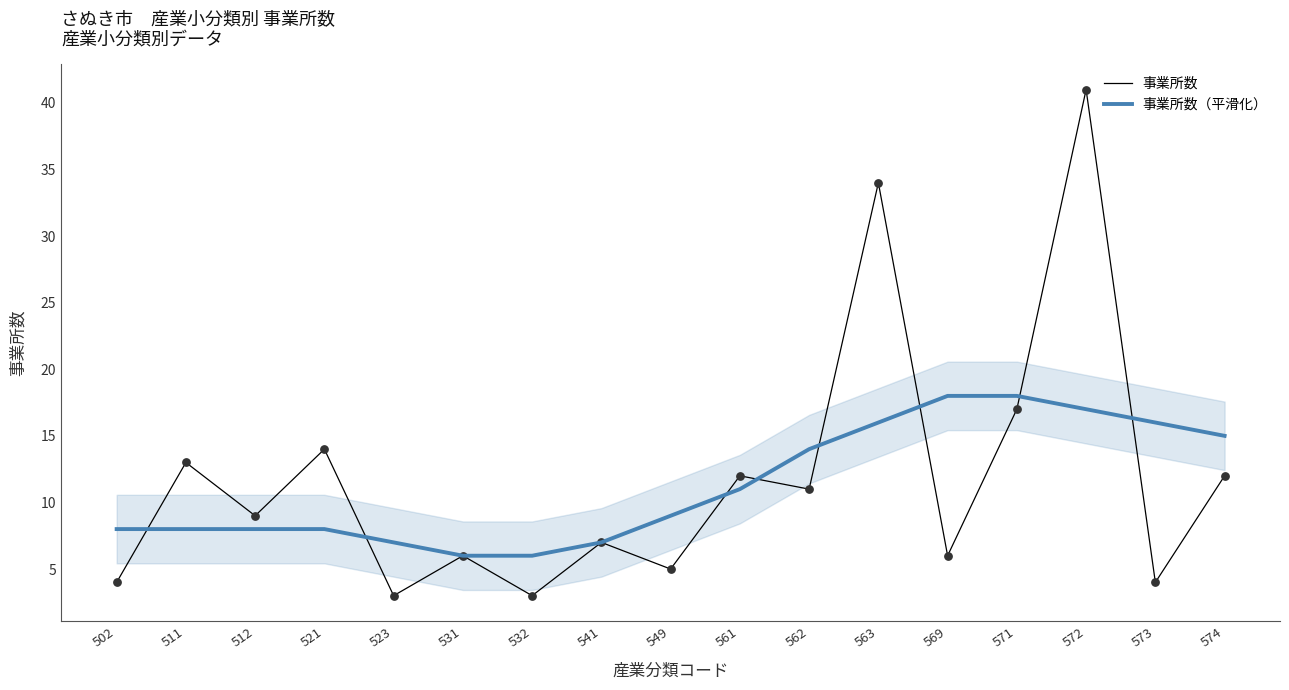

Which series has the largest total across all categories?

事業所数